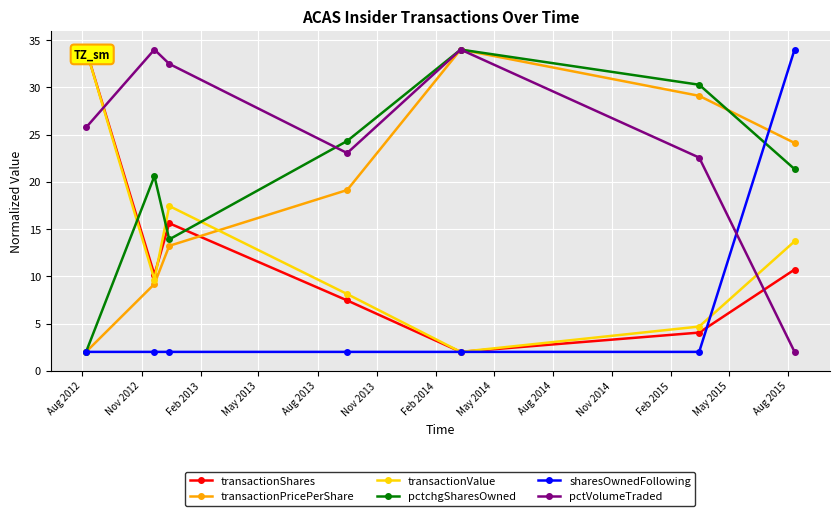

What is the highest value of the transactionValue series?

34.0